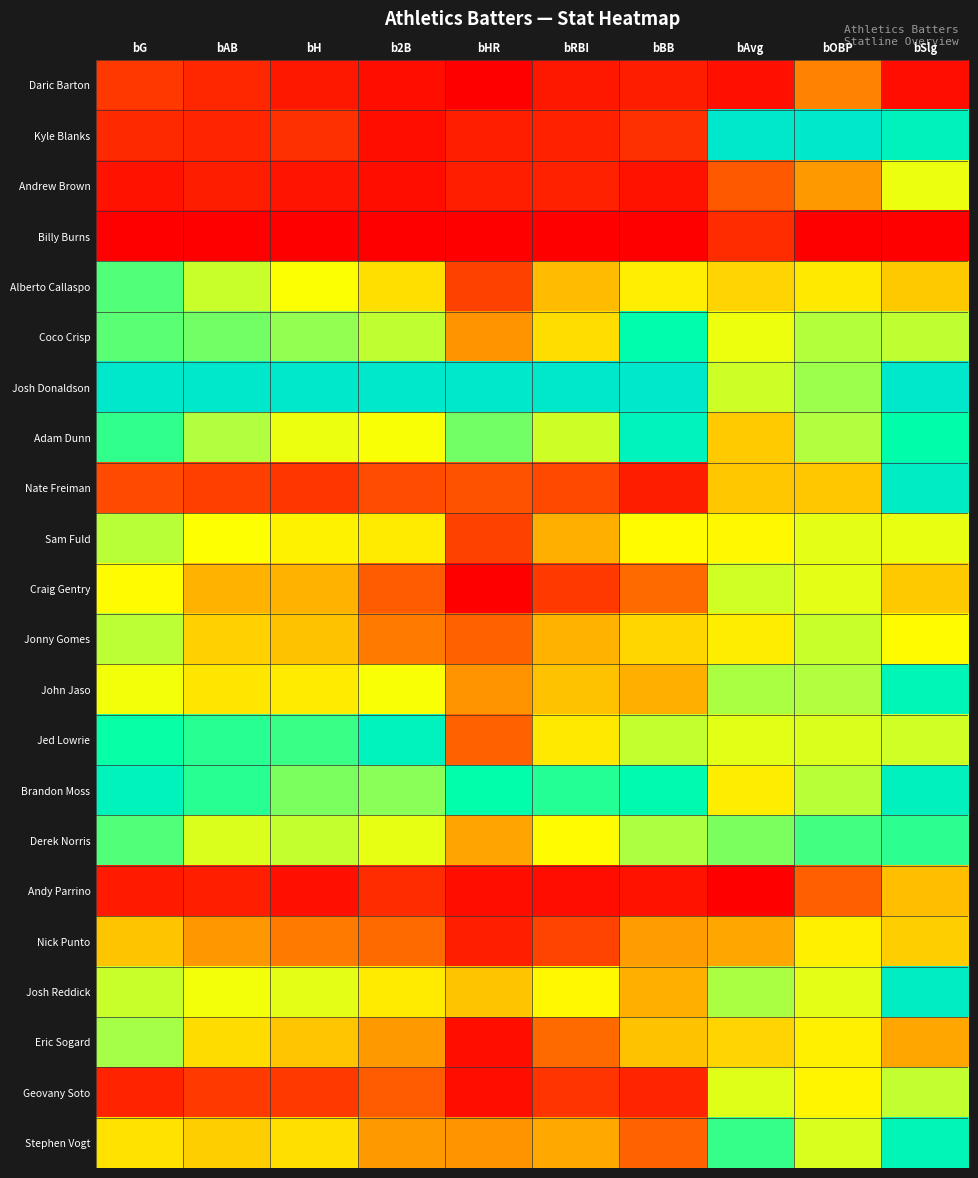

Rank the series at bHR from highest to lowest value.

Josh Donaldson, Brandon Moss, Adam Dunn, Josh Reddick, Derek Norris, Coco Crisp, John Jaso, Stephen Vogt, Jonny Gomes, Jed Lowrie, Nate Freiman, Alberto Callaspo, Sam Fuld, Kyle Blanks, Andrew Brown, Nick Punto, Andy Parrino, Eric Sogard, Geovany Soto, Daric Barton, Billy Burns, Craig Gentry